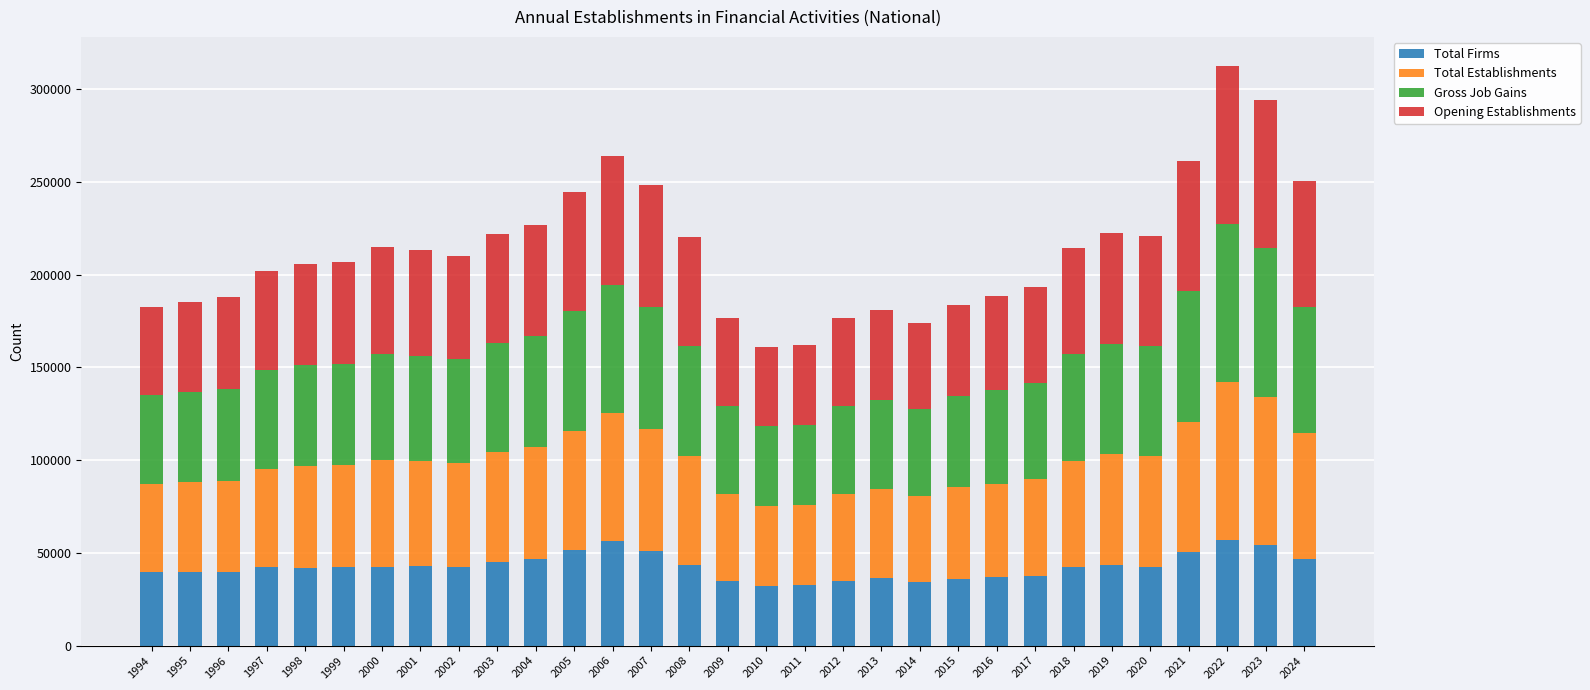

What is the value of the Total Firms bar at the 2nd from the left?

39509